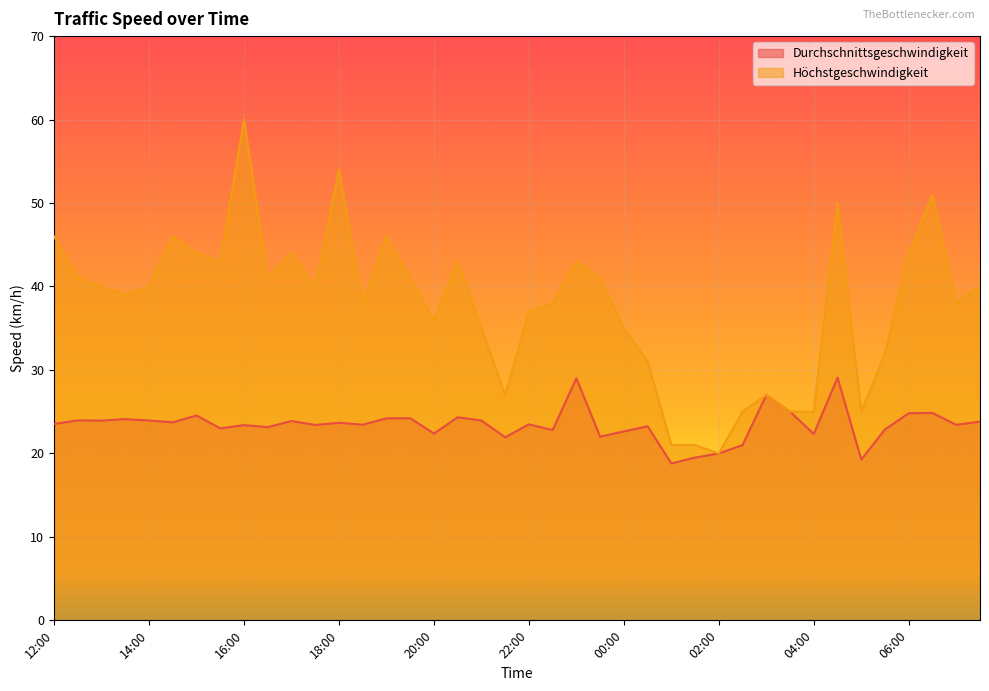

Which series has the largest total across all categories?

Höchstgeschwindigkeit